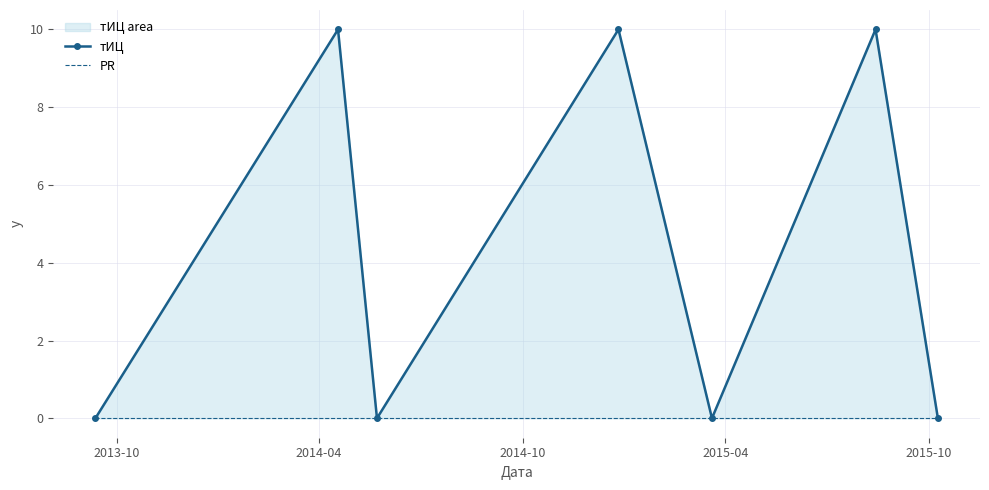

Does the chart have visible grid lines?

Yes